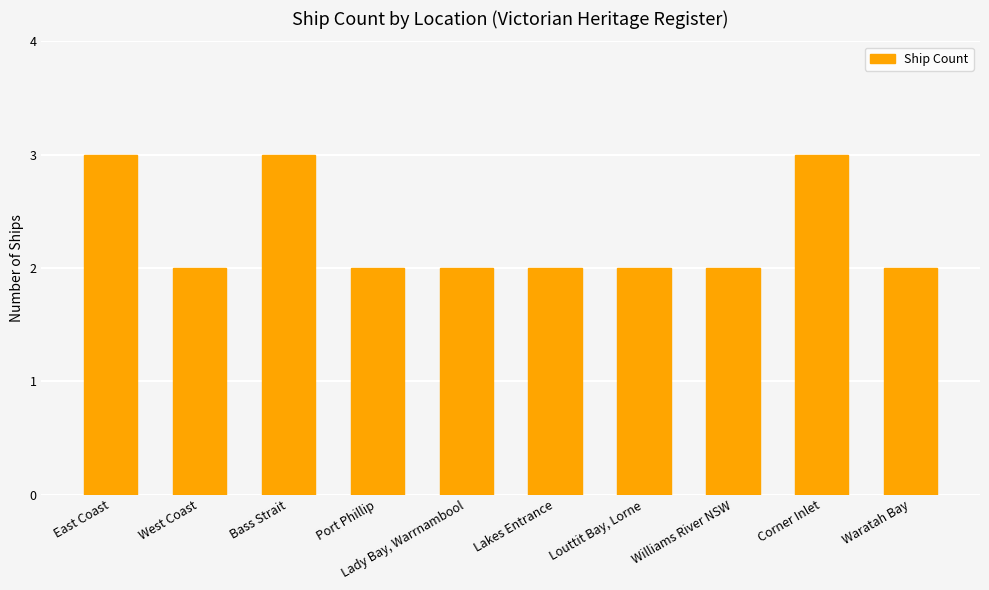

What is the label of the 8th bar from the right?

Bass Strait